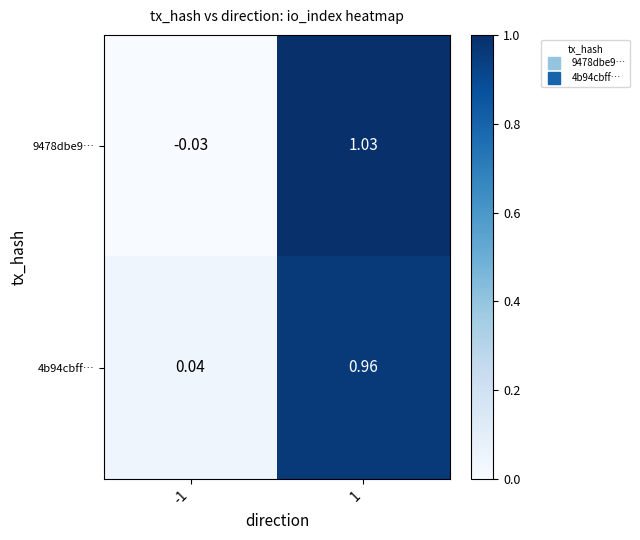

Rank the series by their maximum value, from highest to lowest.

9478dbe9…, 4b94cbff…